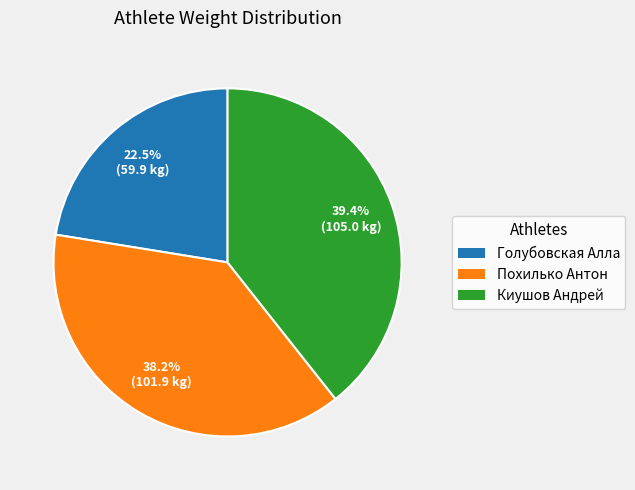

Between Киушов Андрей and Голубовская Алла, which is larger?

Киушов Андрей